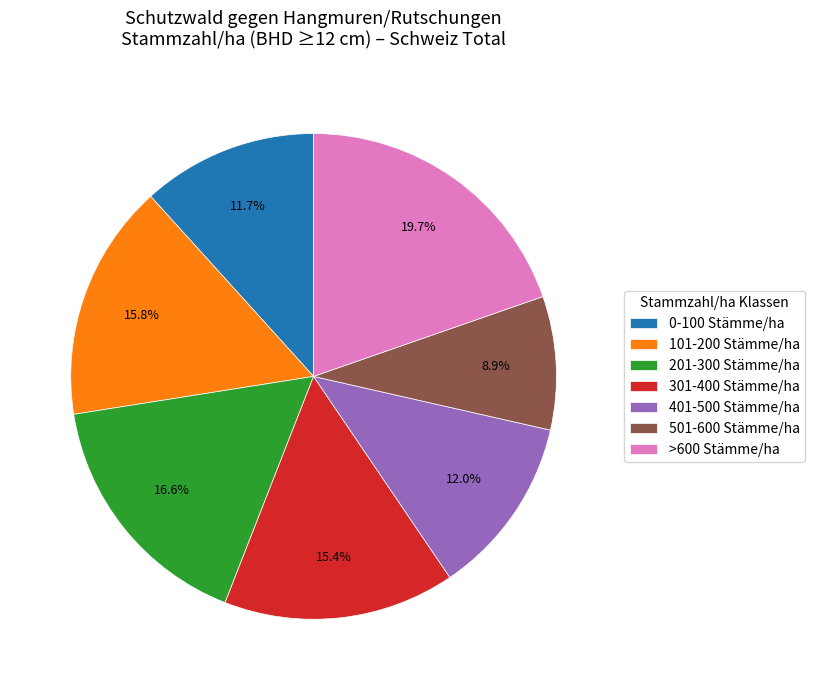

How many segments does this pie chart have?

7